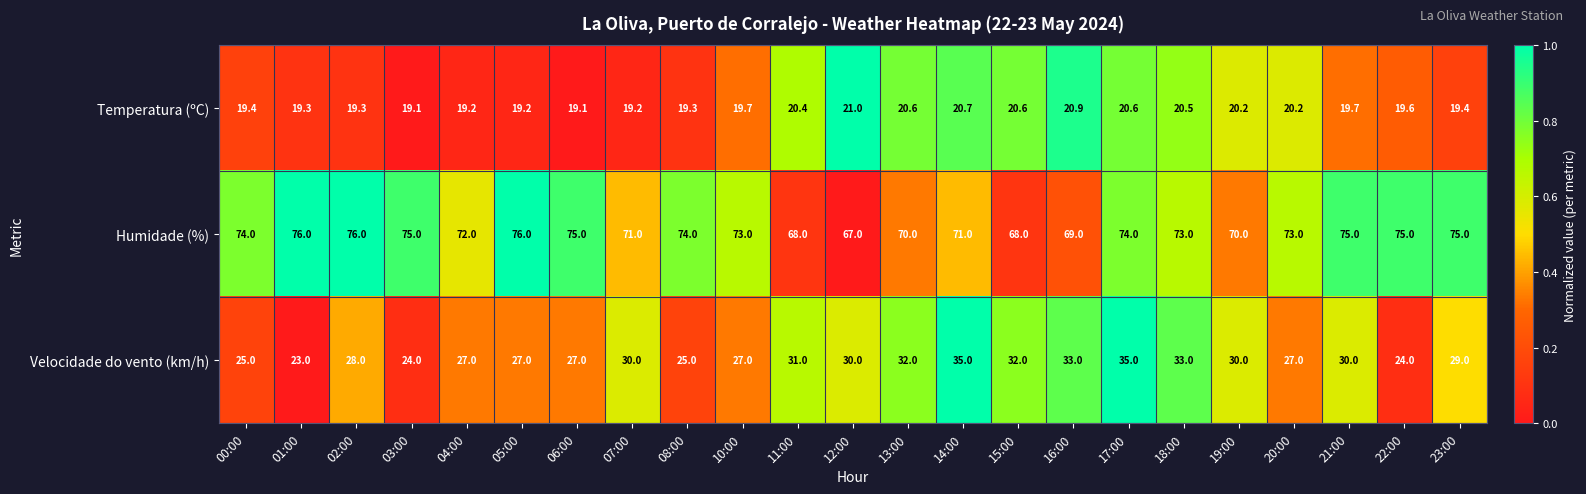

Which category has the lowest value in the Humidade (%) series?

12:00